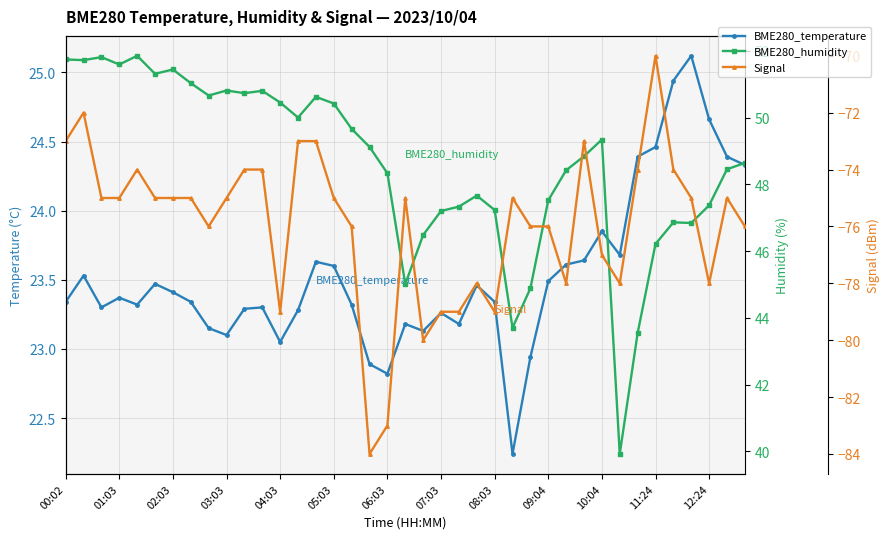

What position from the left is 26?

27